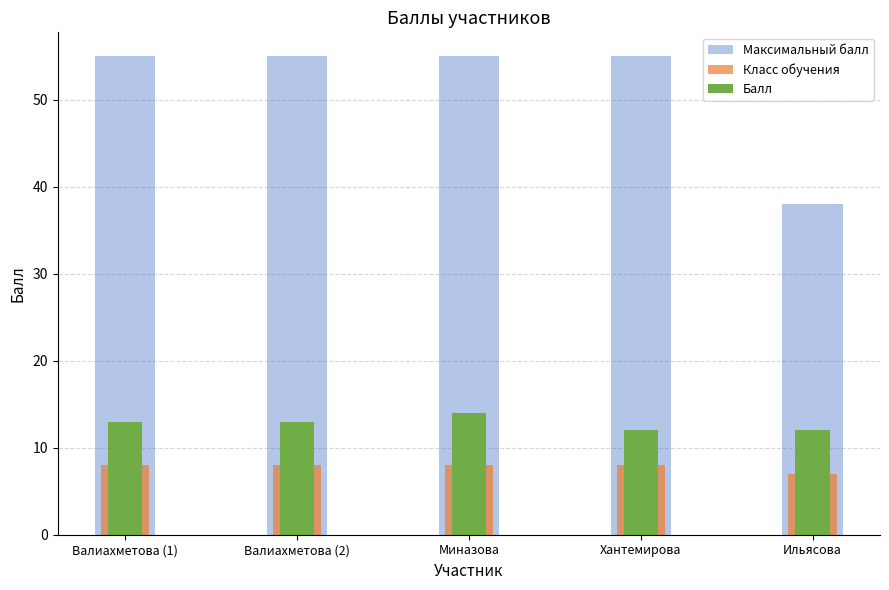

Reading left to right, list all the values displayed in this chart.

Максимальный балл: Валиахметова (1)=55	Валиахметова (2)=55	Миназова=55	Хантемирова=55	Ильясова=38
Класс обучения: Валиахметова (1)=8	Валиахметова (2)=8	Миназова=8	Хантемирова=8	Ильясова=7
Балл: Валиахметова (1)=13	Валиахметова (2)=13	Миназова=14	Хантемирова=12	Ильясова=12